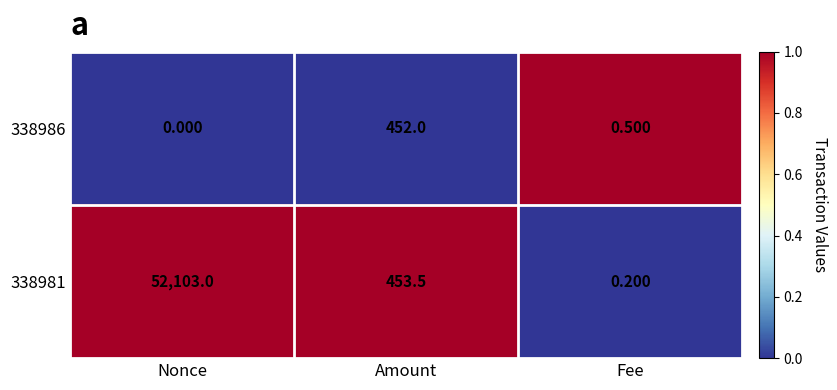

Count the number of categories in the chart.

3